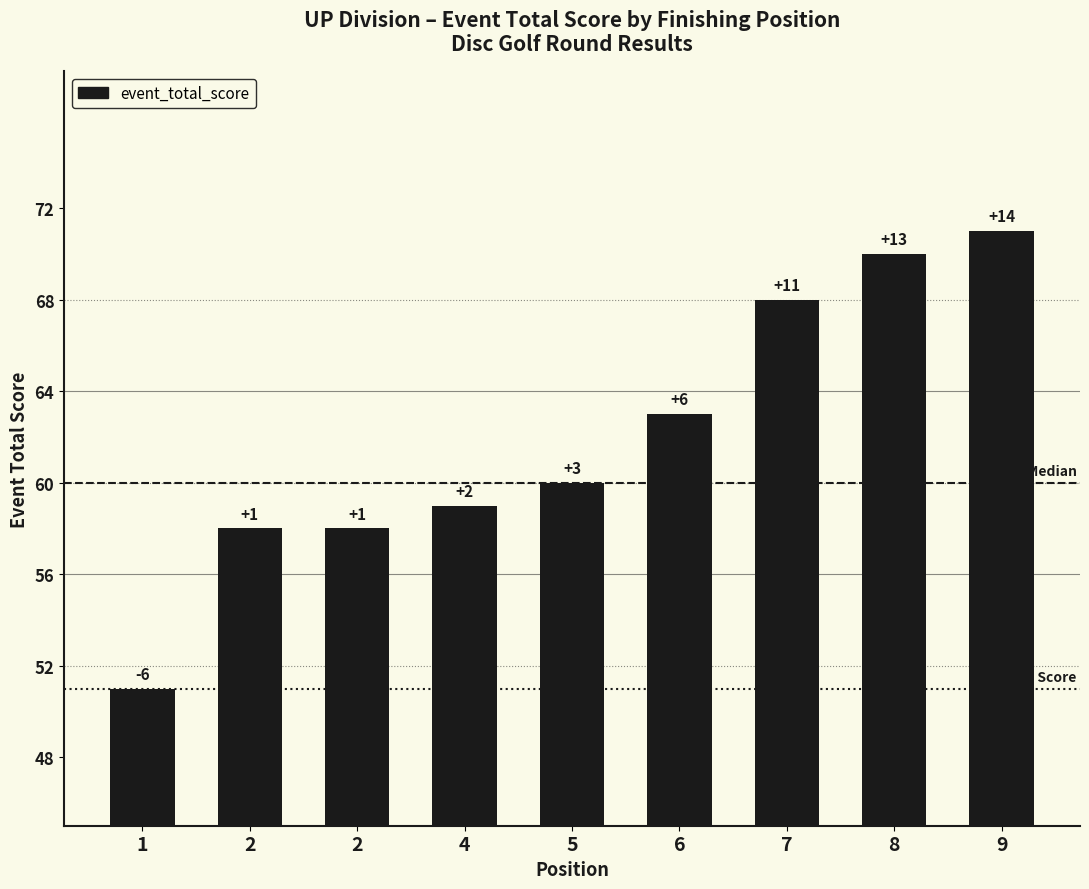

What is the smallest value displayed?

51